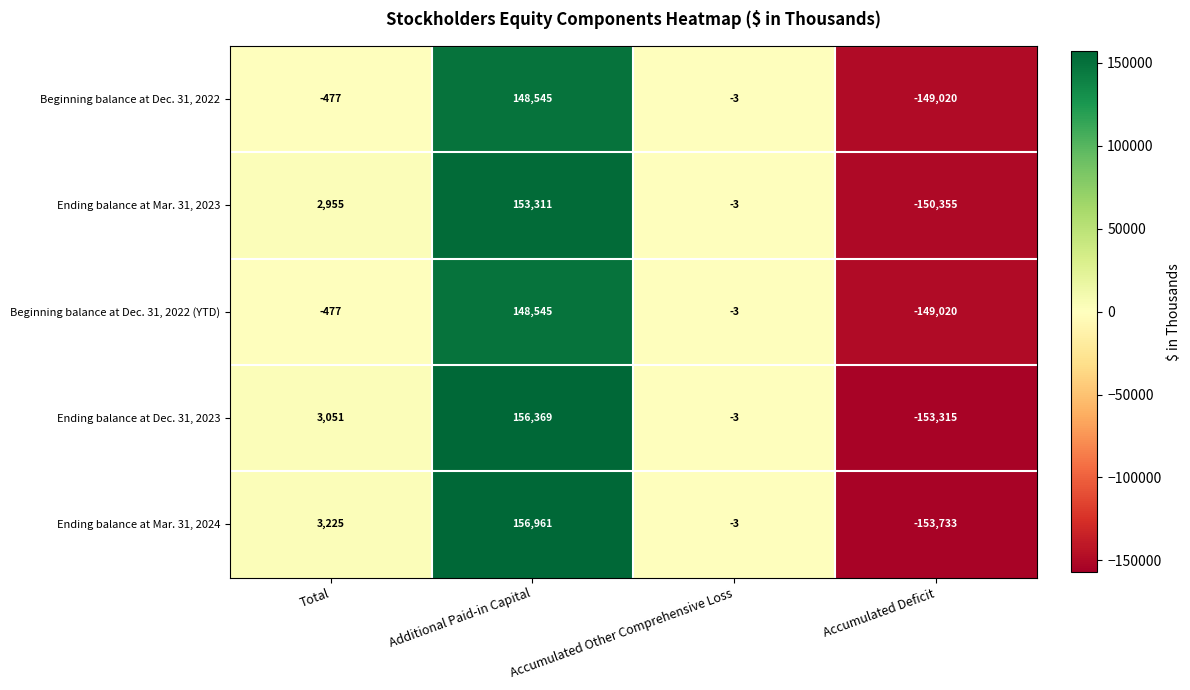

True or false: Beginning balance at Dec. 31, 2022 (YTD) has a value of -477 at Total.

True